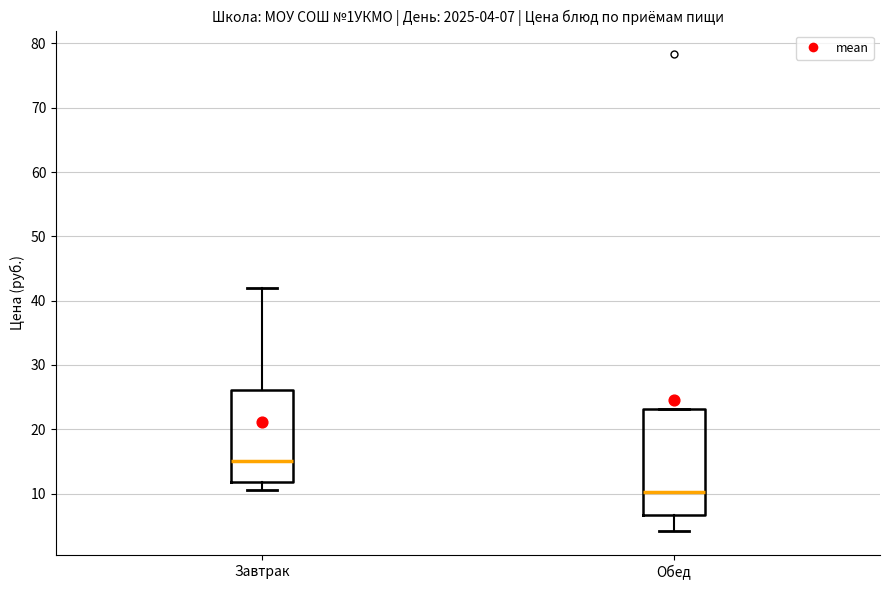

Which box's median line is the lowest?

Обед